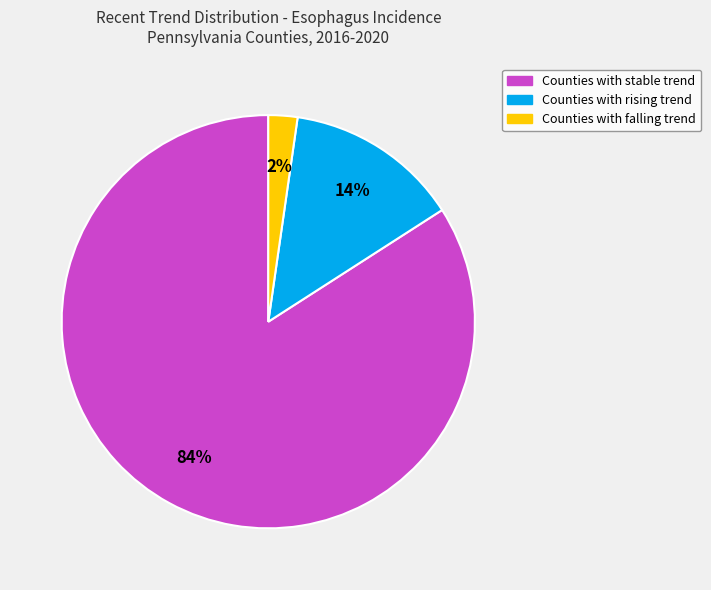

How many segments does this pie chart have?

3